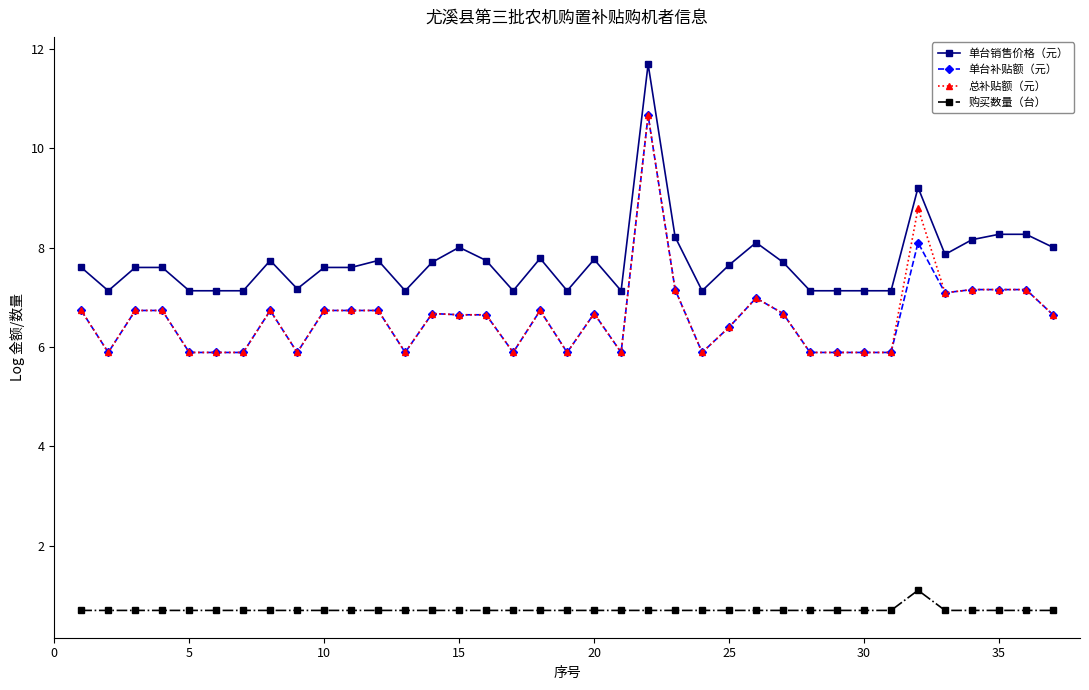

True or false: 单台补贴额（元） has more than 0 points higher than both neighbors.

True